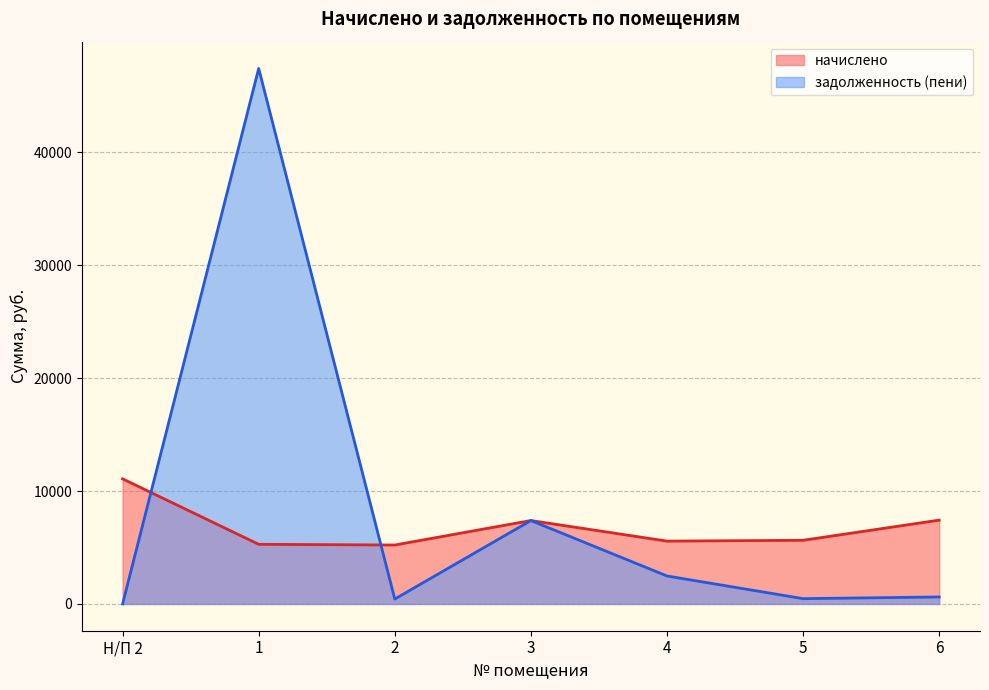

What is the value of the начислено point at the 4th from the left?

7387.2